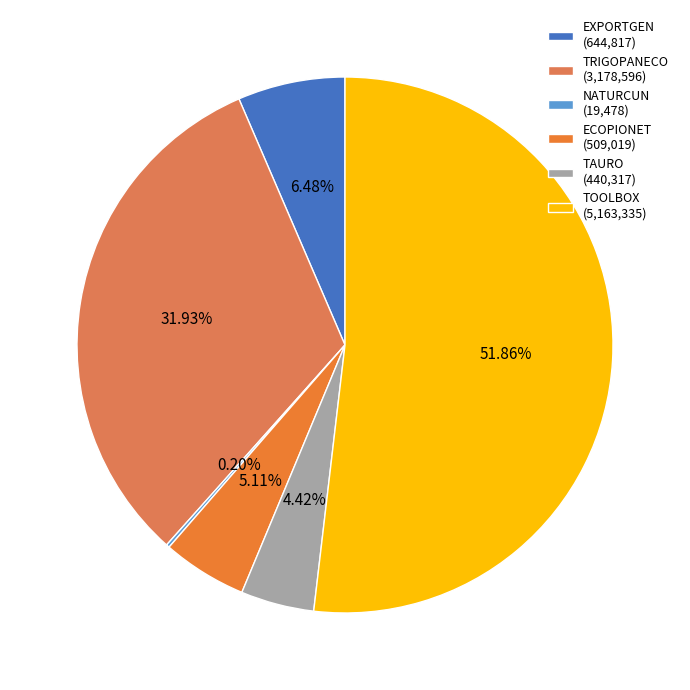

To the nearest percent, what is the difference between the largest and smallest slice percentages?

52%